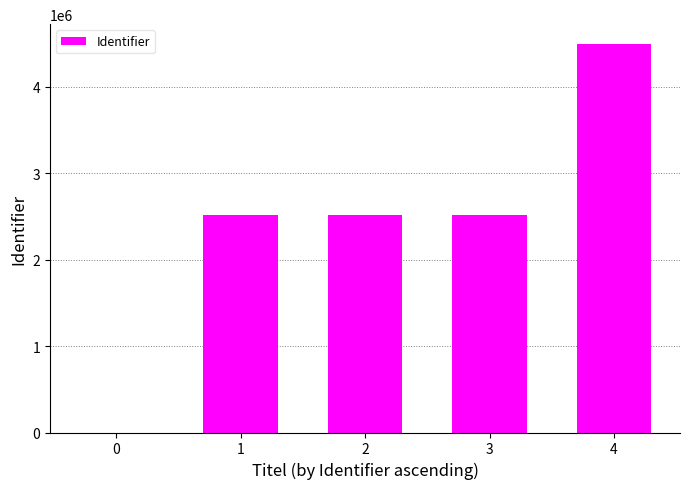

How many data points does each series have?

5